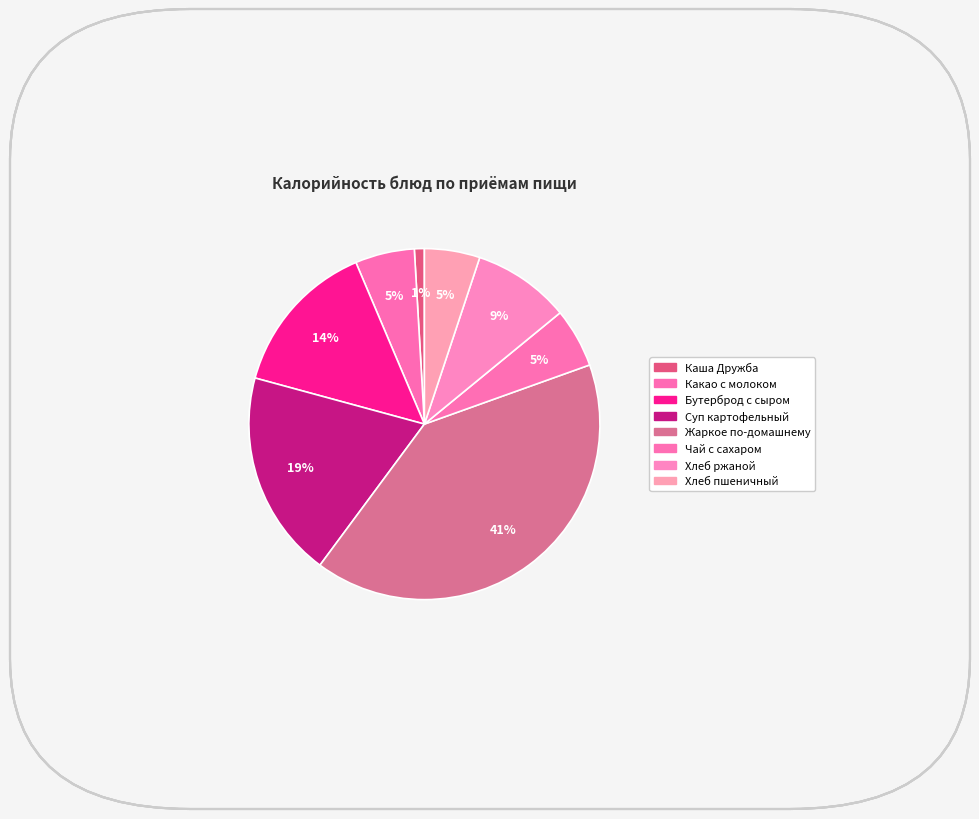

What is the ratio of the value at Хлеб ржаной to the value at Хлеб пшеничный?

1.8